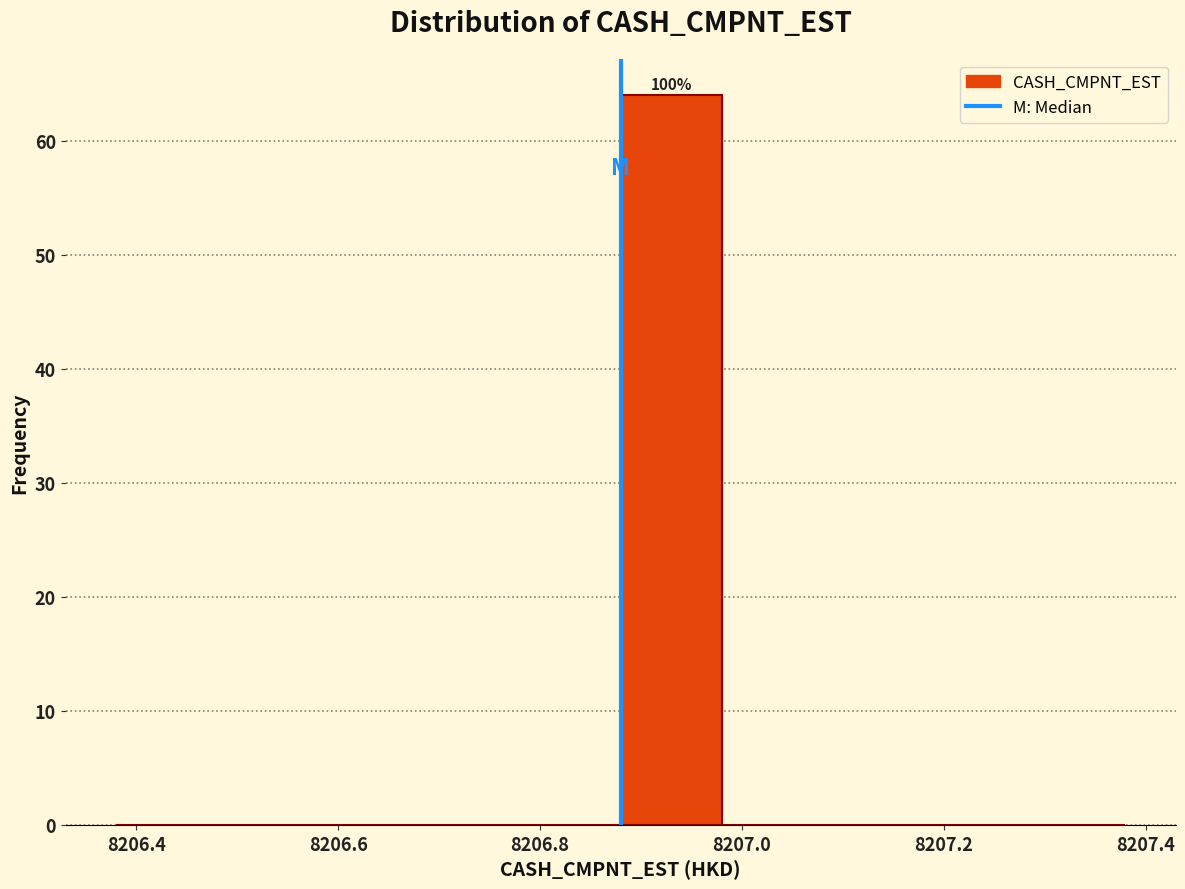

Over which range of the x-axis is the bar tallest?

8206.88 to 8206.98